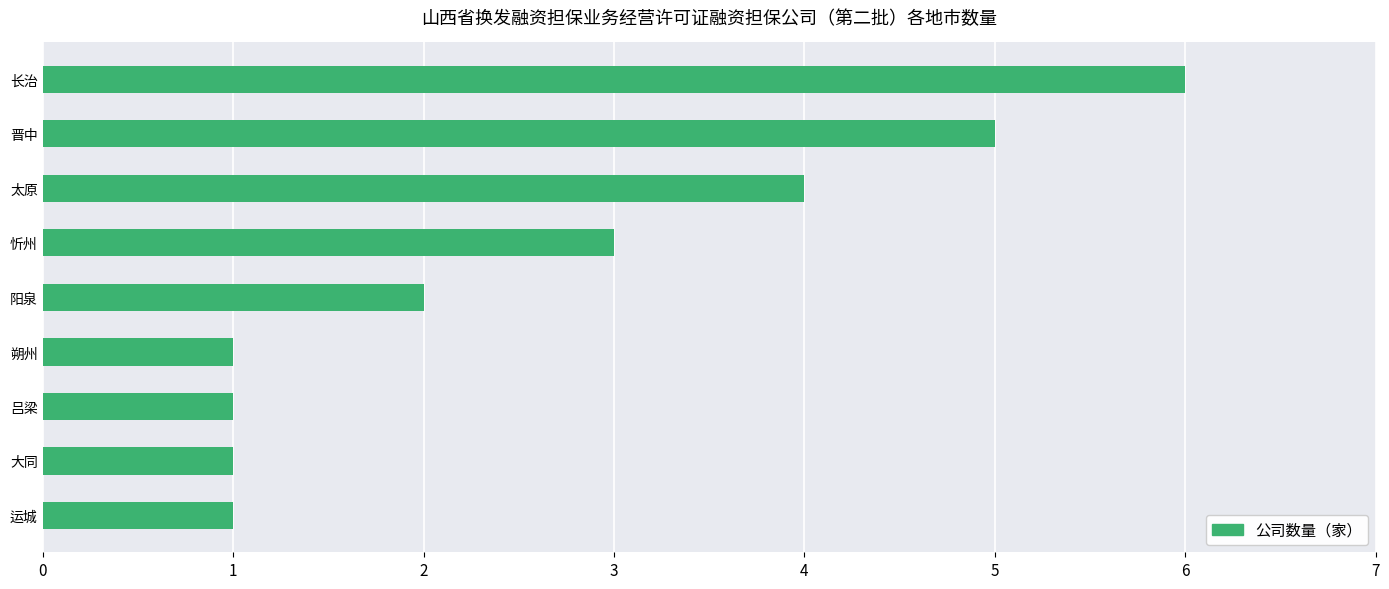

What is the difference between the maximum and second lowest values?

5